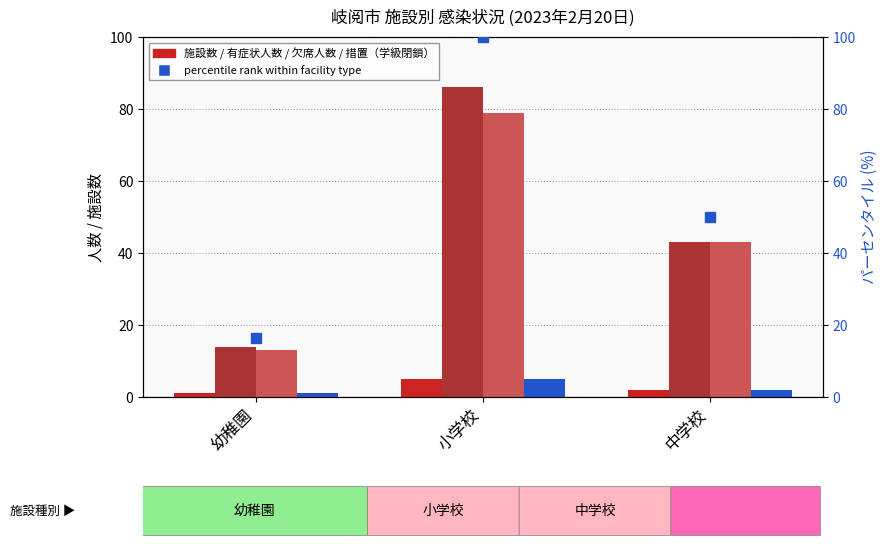

Which series changed the most between 小学校 and 中学校?

percentile rank within facility type